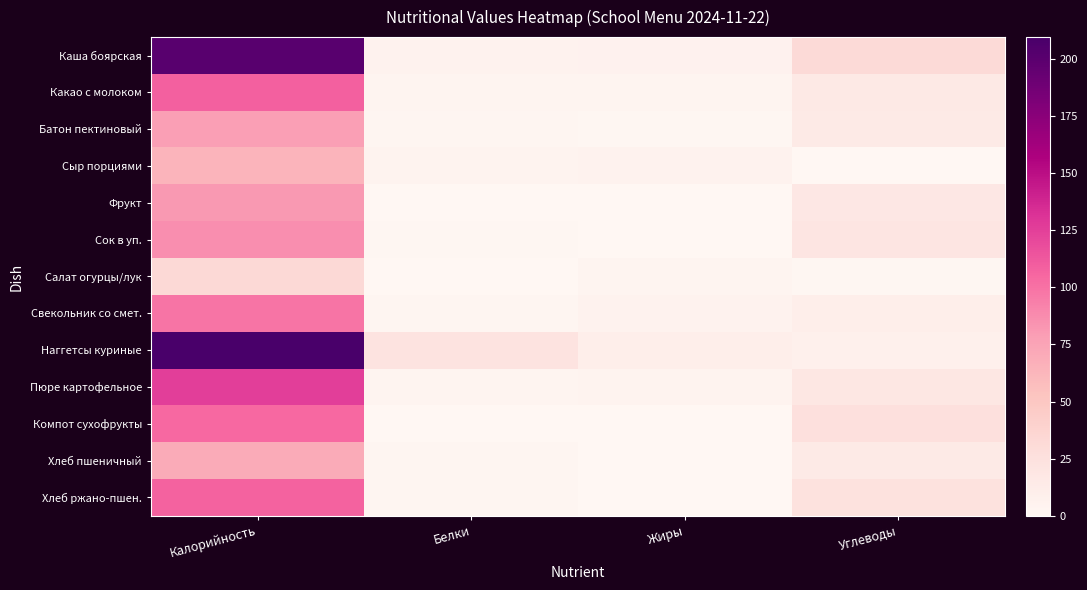

Which series has the widest spread of values?

Наггетсы куриные